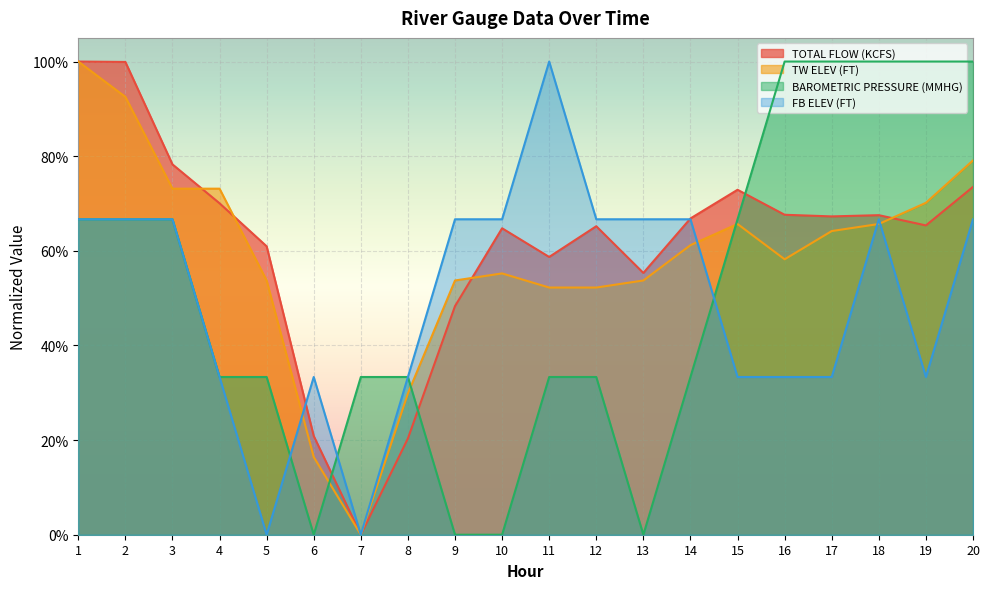

How many distinct data groups are displayed?

4